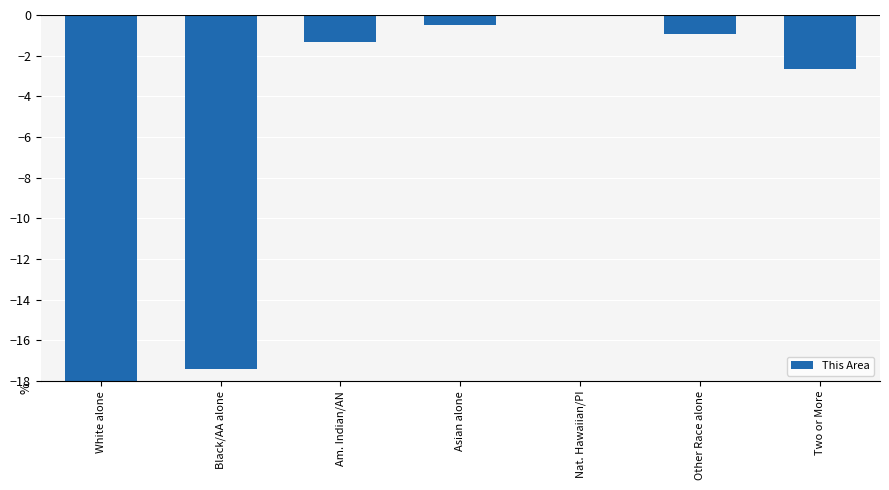

What is the label of the 1st bar from the right?

Two or More